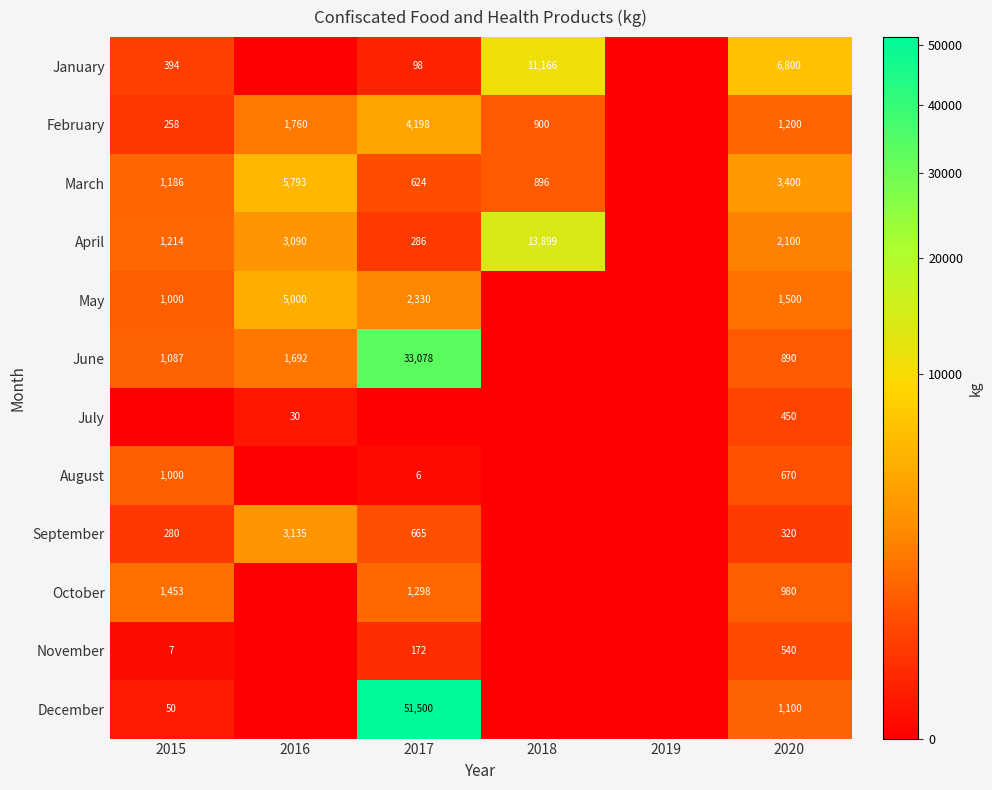

What is the sum of the April values at 2017 and 2016?

3376